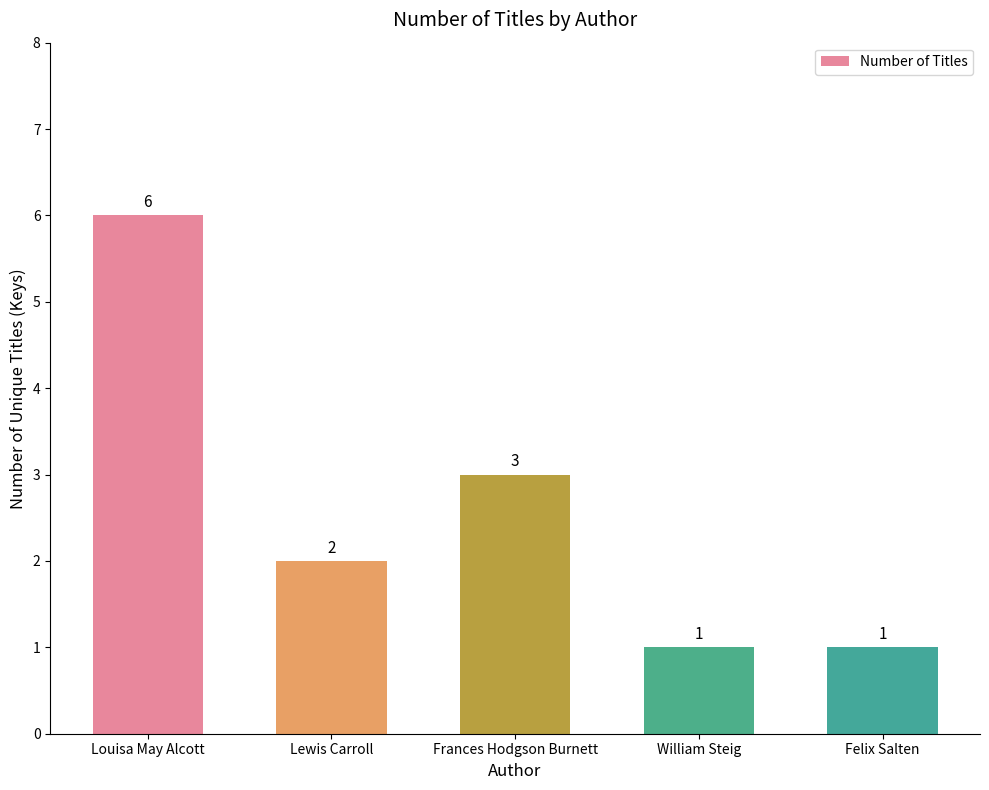

What is the sum of all values?

13